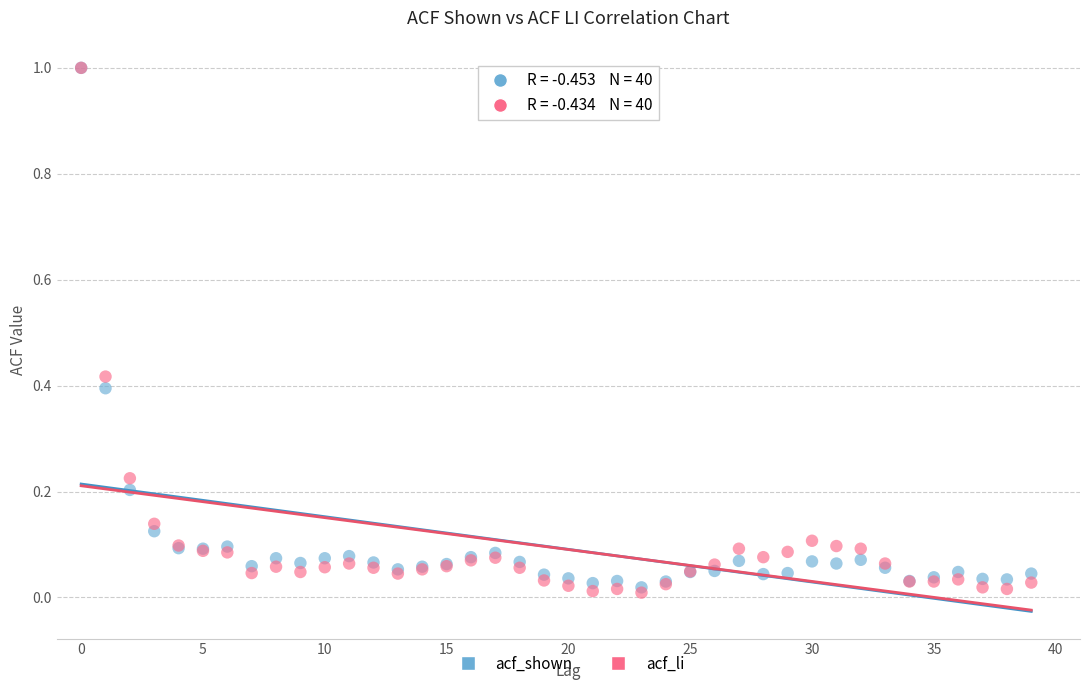

What are all the series names shown in the legend?

acf_shown, acf_li